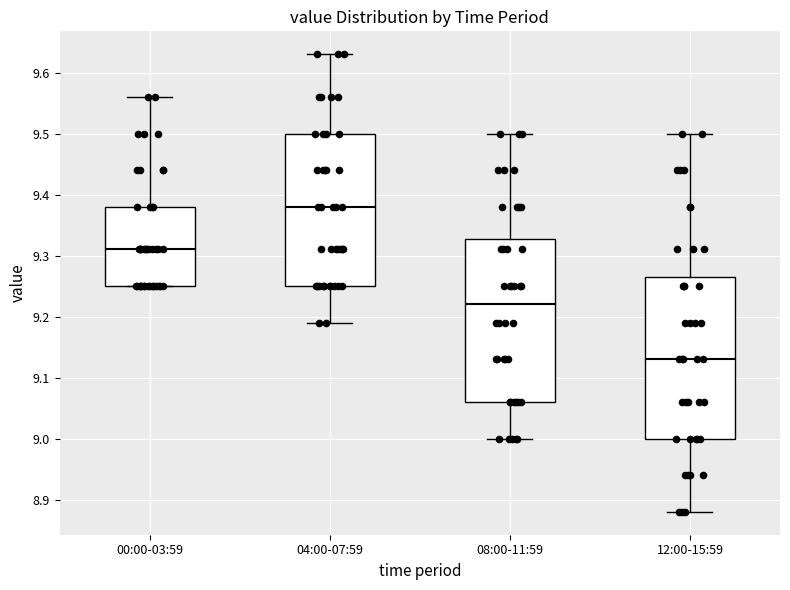

Which box's median line is the highest?

04:00-07:59